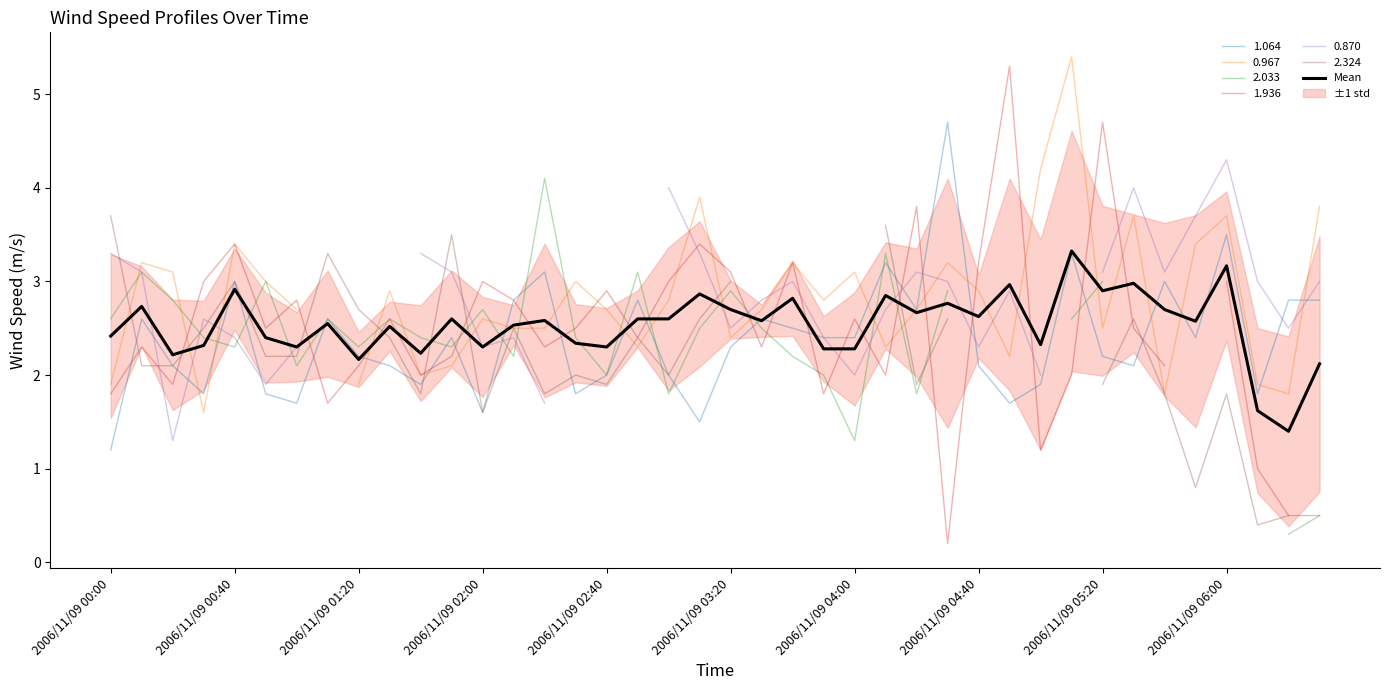

The value at 33 is 4.4. True or false?

False